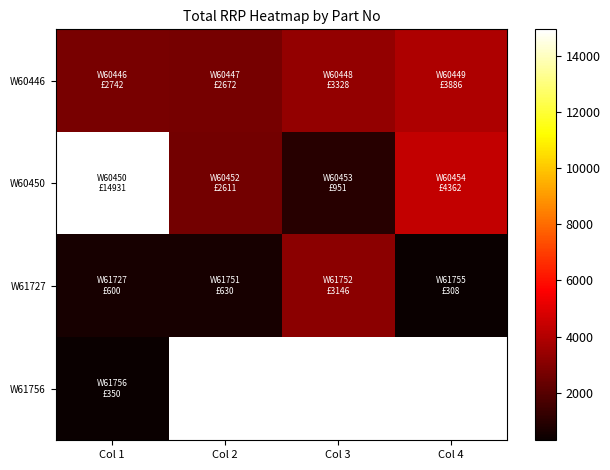

Where does the W60450 series first go above 4362?

Col 1